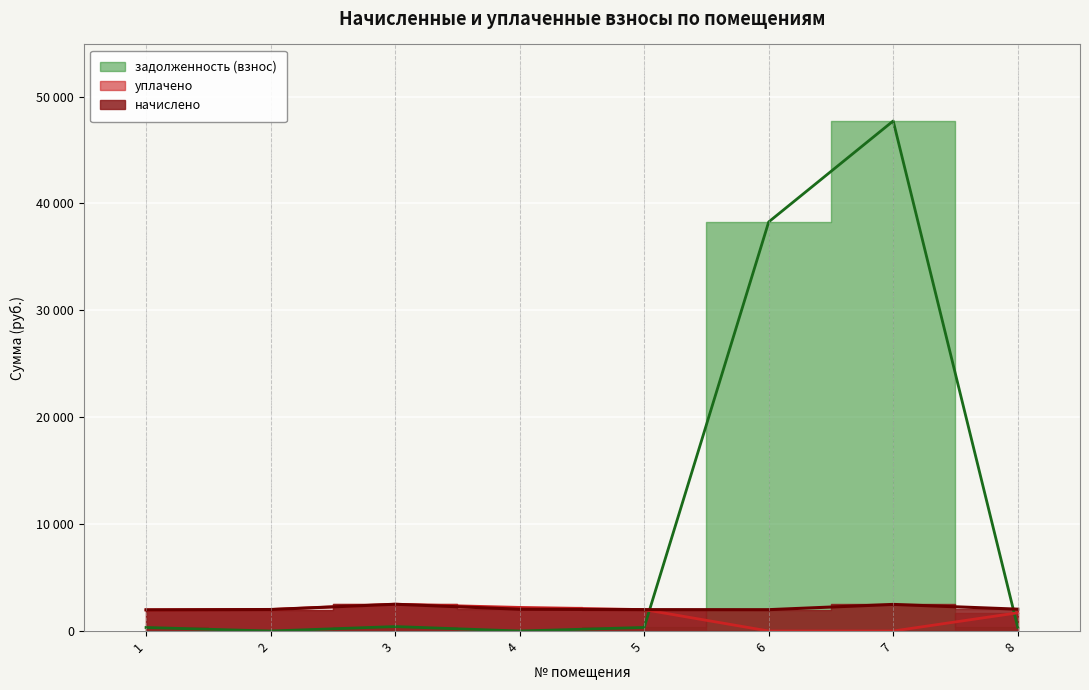

Which label corresponds to the smallest value in the chart?

6